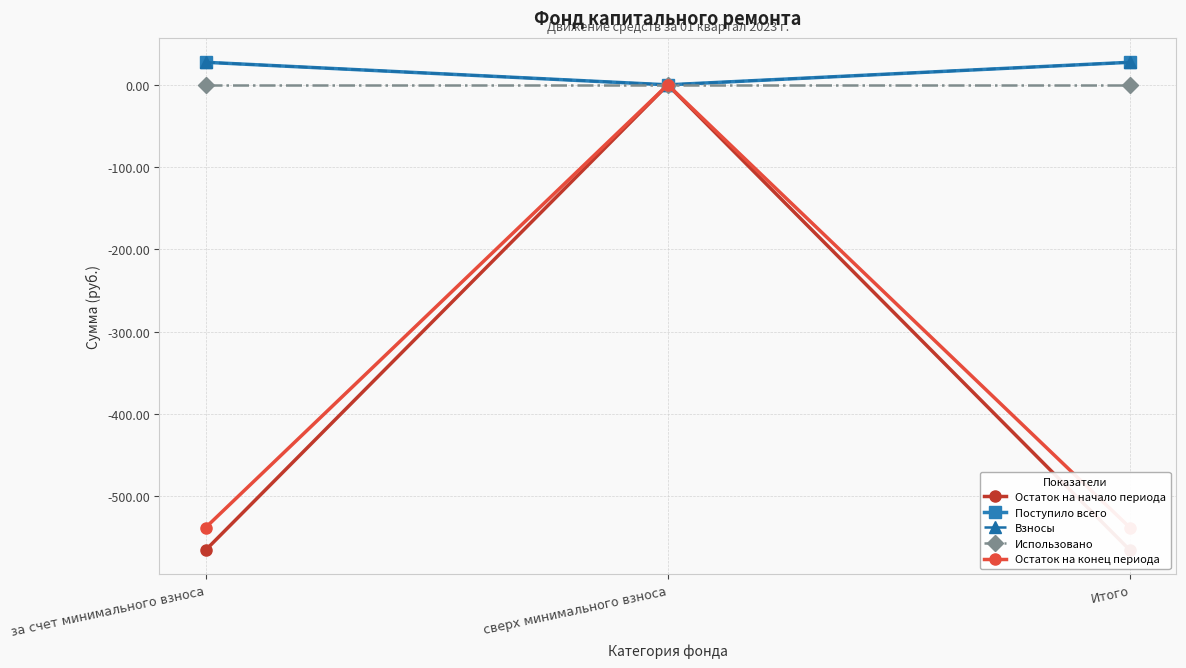

Which category has the highest value across all series?

за счет минимального взноса